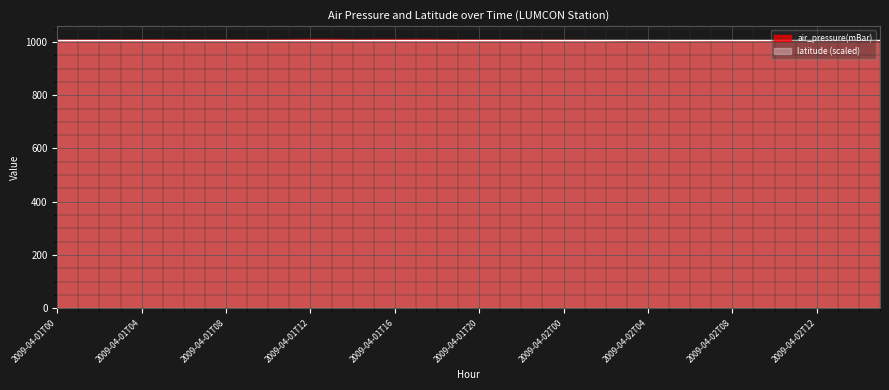

Which category has the highest value across all series?

2009-04-01T12